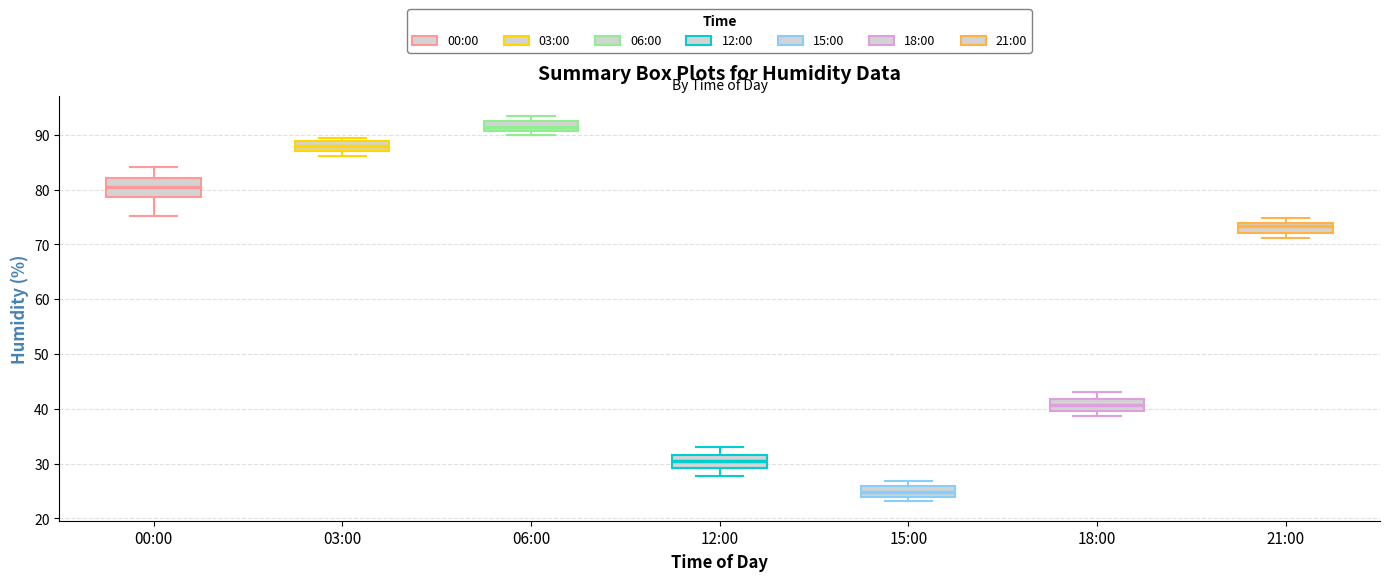

Reading left to right, read every box against the y-axis: the position of its median line, the range the box covers, and the ends of its whiskers. The values are not printed on the chart, so give them approximately, as read against the axis.

00:00: median 80, box 79 to 82, whiskers 75 to 84
03:00: median 88, box 87 to 89, whiskers 86 to 90
06:00: median 92, box 91 to 93, whiskers 90 to 94
12:00: median 30, box 29 to 32, whiskers 28 to 33
15:00: median 25, box 24 to 26, whiskers 23 to 27
18:00: median 41, box 40 to 42, whiskers 39 to 43
21:00: median 73, box 72 to 74, whiskers 71 to 75